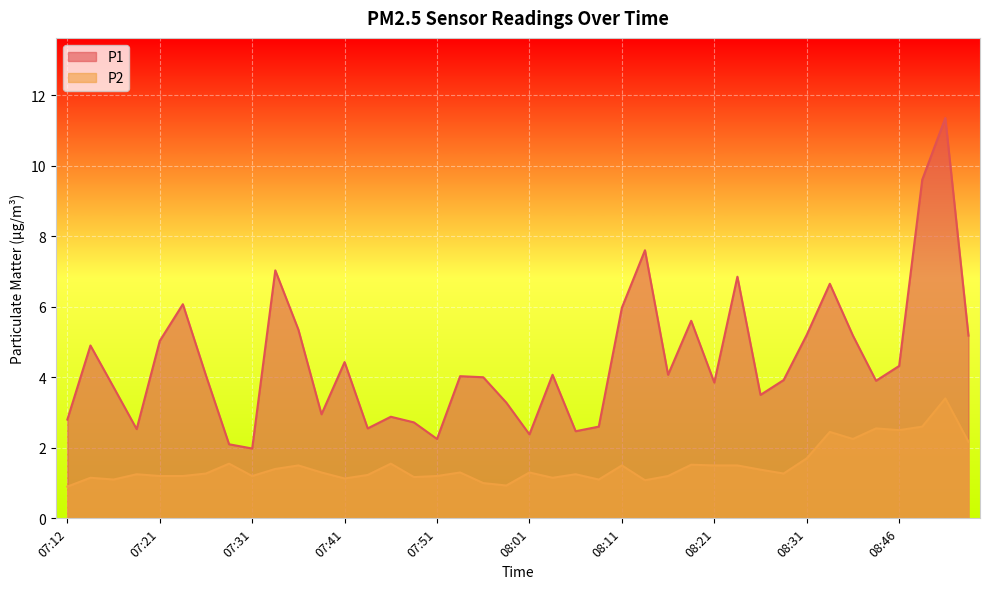

The value of P2 at 07:29 is 0.6. True or false?

False